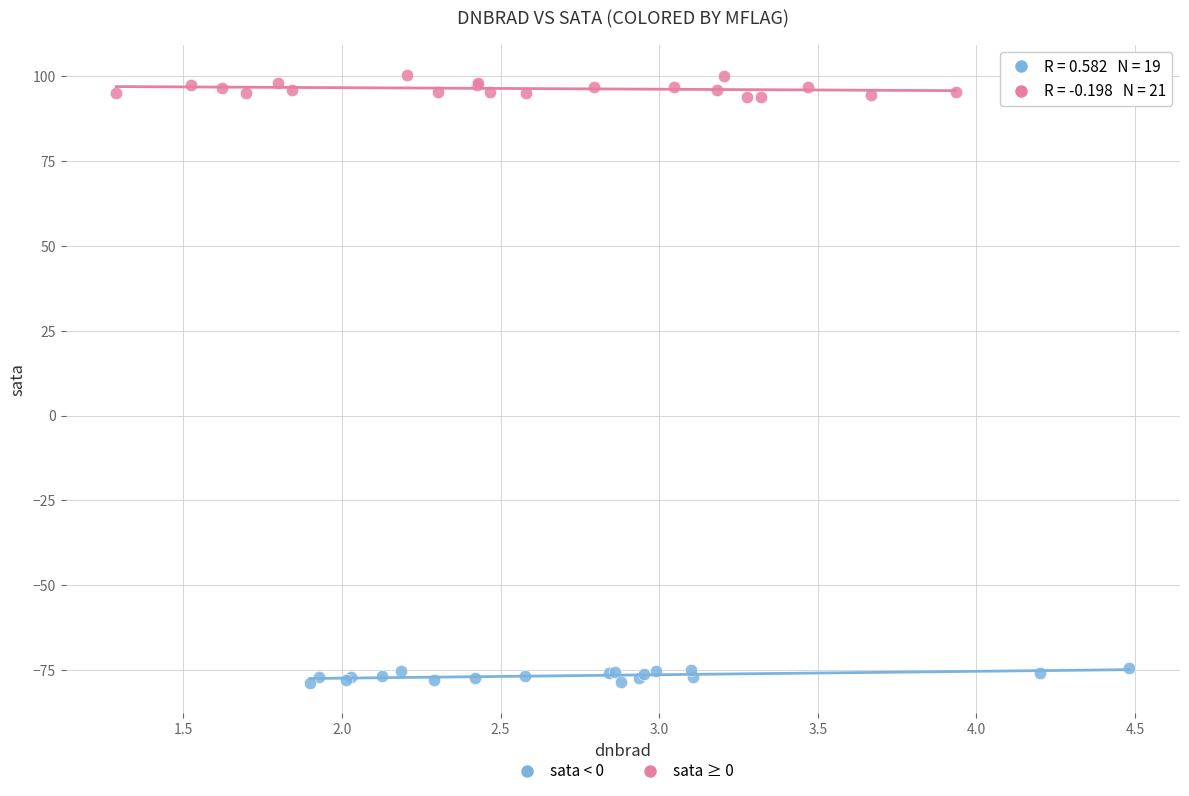

Which series contains the lowest Y value?

sata < 0